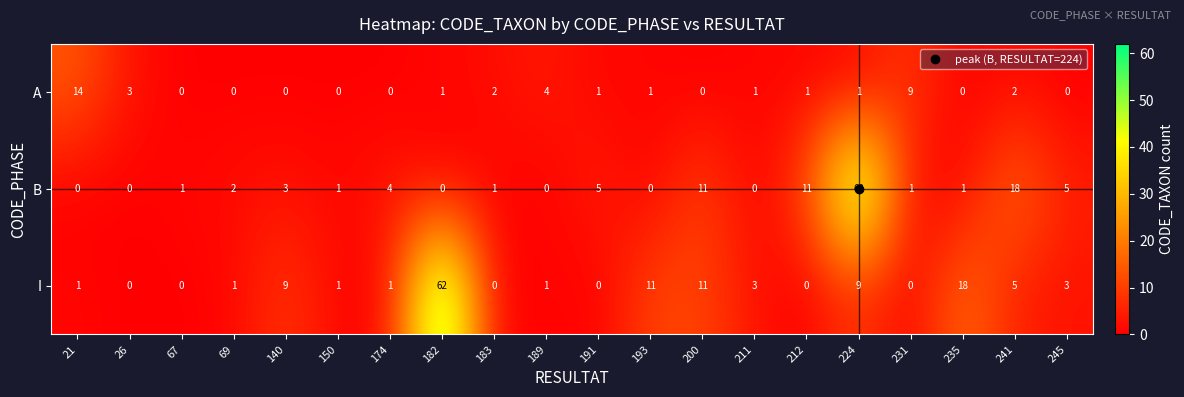

The value of I at 140 is 2. True or false?

False